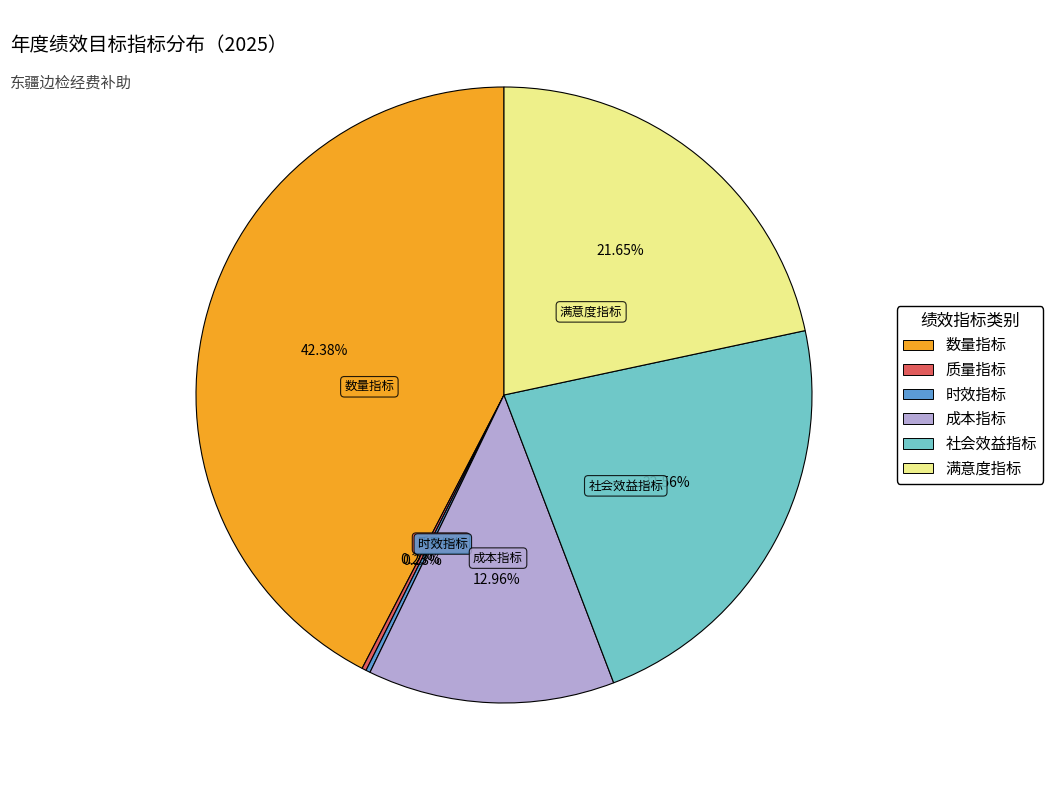

Does any single category account for the majority?

No